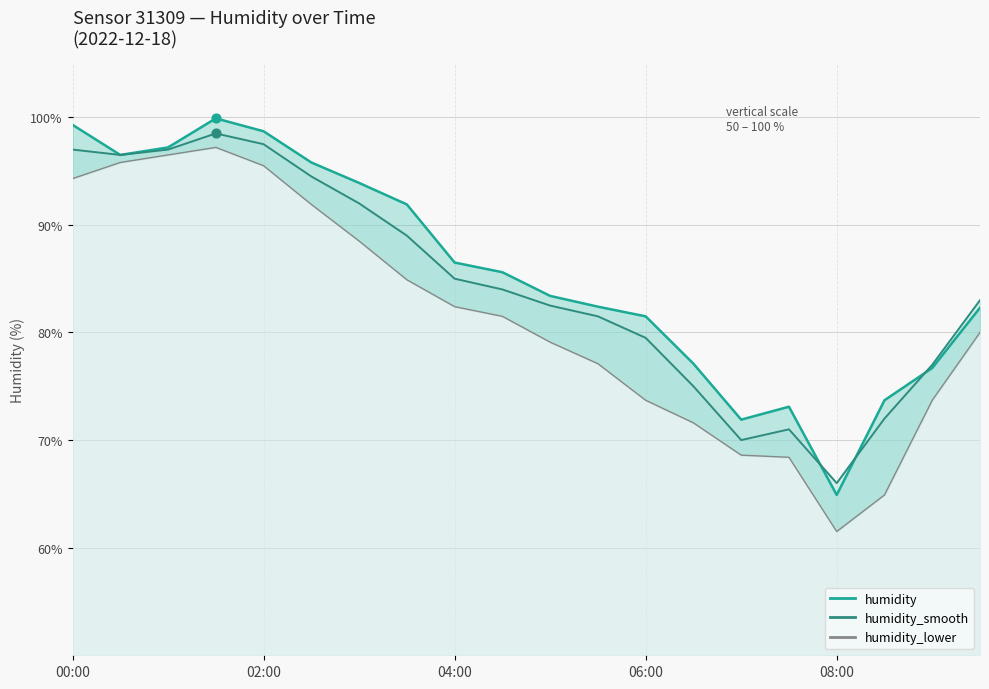

Which series has the largest total across all categories?

humidity